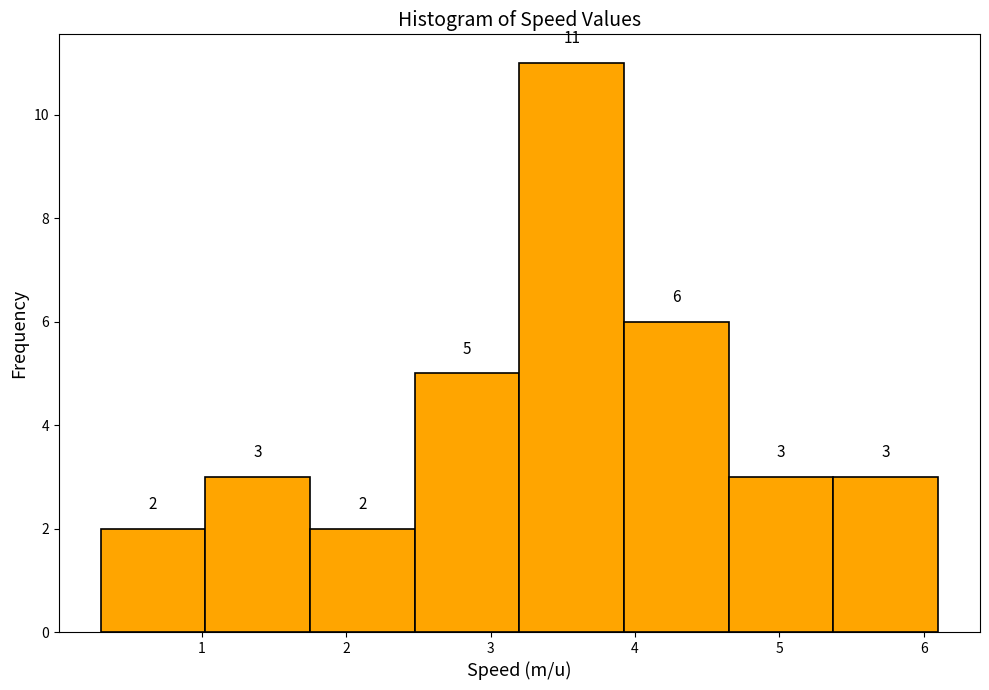

Reading left to right, transcribe this chart: for each bar, give the range it covers on the x-axis and its height. The bar edges are not printed on the chart, so give them approximately, as read against the axis.

0.3 to 1.0: 2
1.0 to 1.8: 3
1.8 to 2.5: 2
2.5 to 3.2: 5
3.2 to 3.9: 11
3.9 to 4.7: 6
4.7 to 5.4: 3
5.4 to 6.1: 3